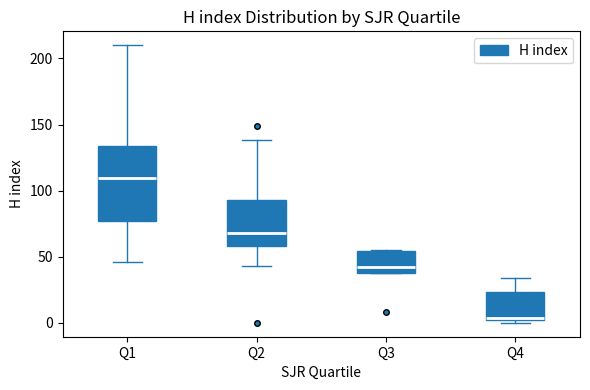

Where is the lower edge of the box for Q3 on the y-axis? The values are not printed on the chart, so give them approximately, as read against the axis.

40